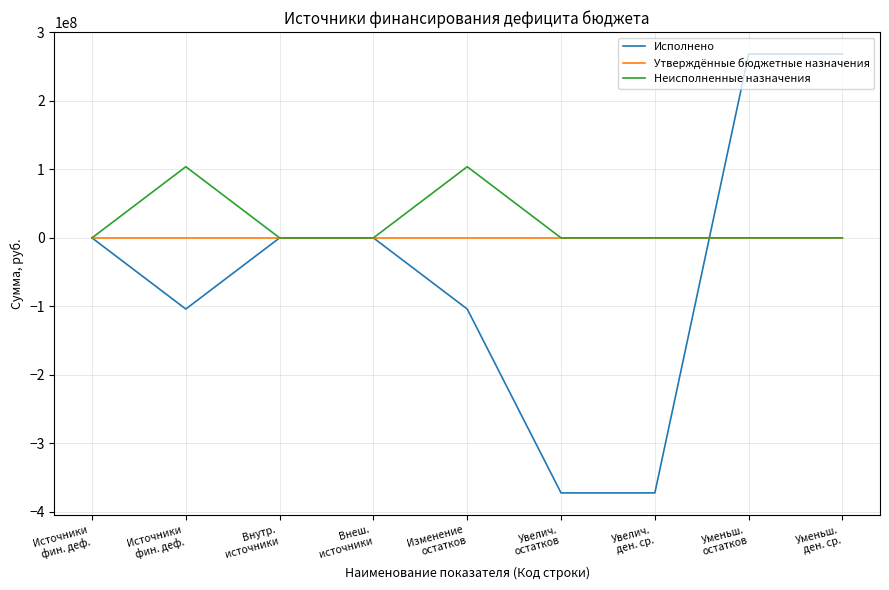

At which category does Неисполненные назначения reach its first local peak?

Источники
фин. деф.